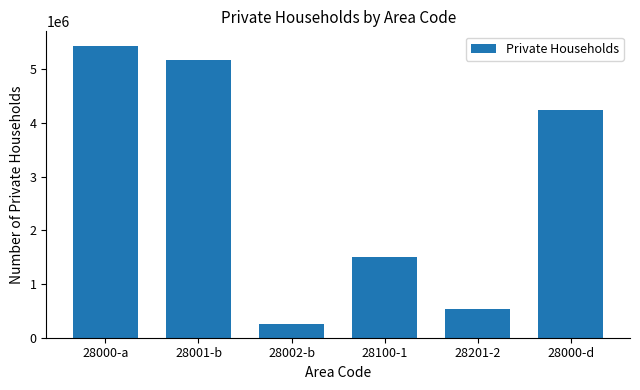

What position from the right is 28001-b?

5